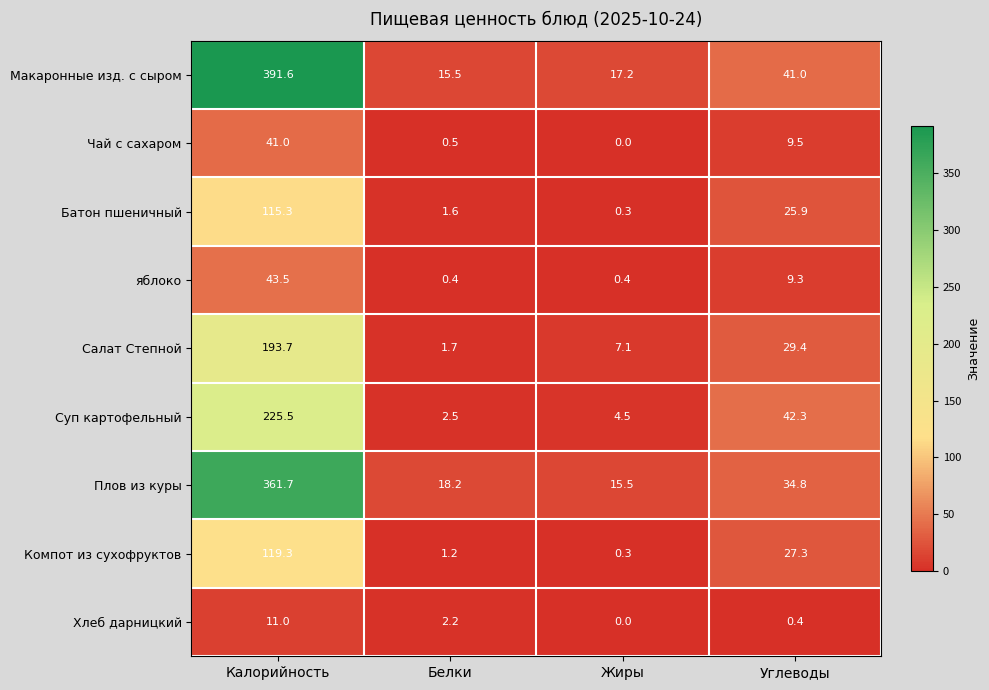

What is the sum of all Макаронные изд. с сыром values?

465.3